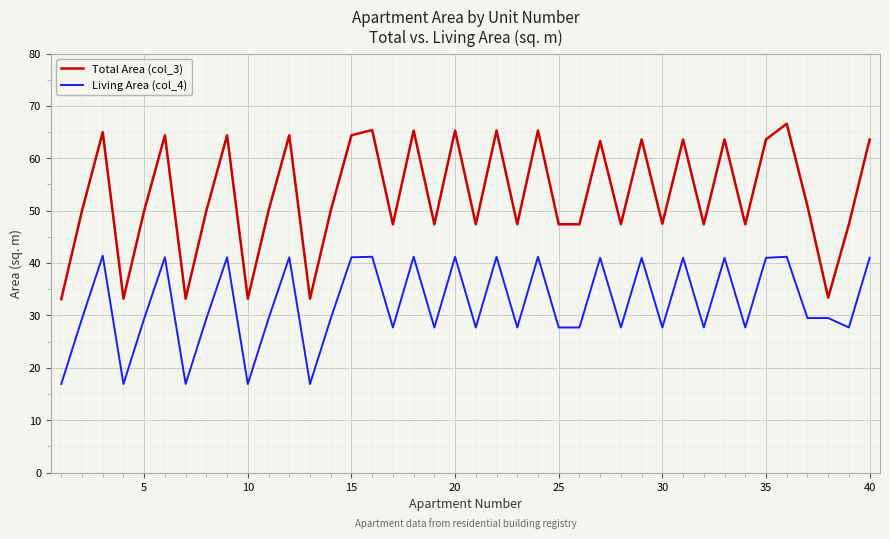

Which series has the widest spread of values?

Total Area (col_3)